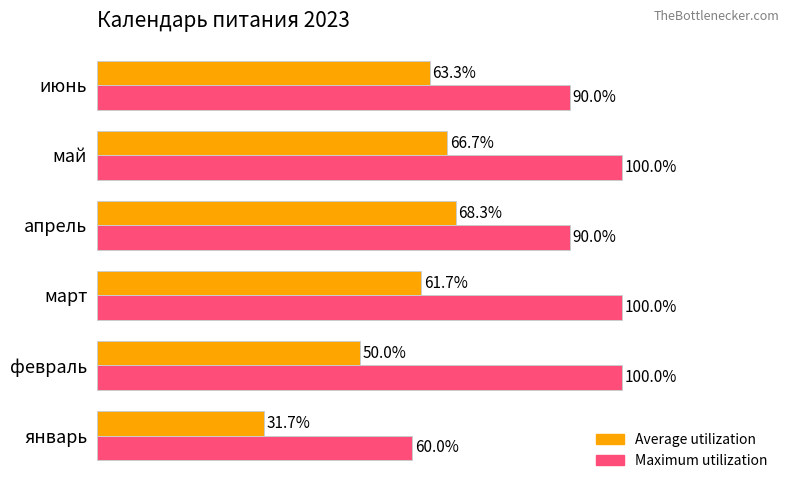

Where is Average utilization nearest to the value 50?

февраль